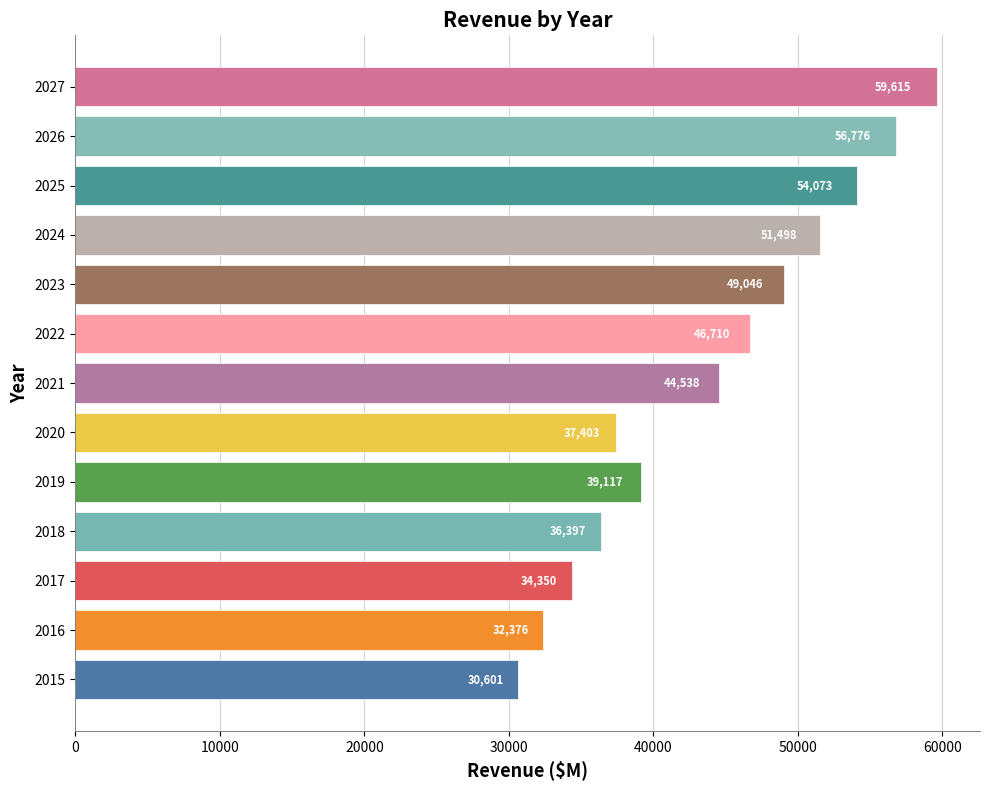

What is the minimum value shown in the chart?

30601.0